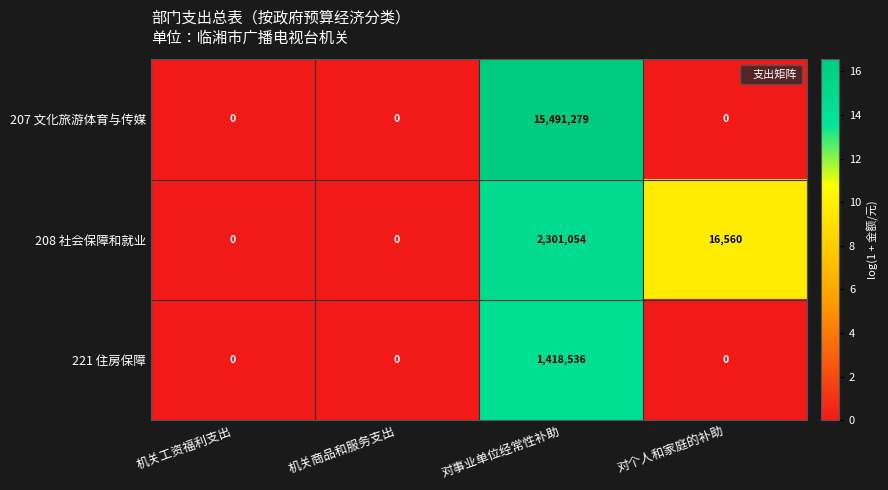

What is the sum of the 208 社会保障和就业 values at 对事业单位经常性补助 and 对个人和家庭的补助?

2317614